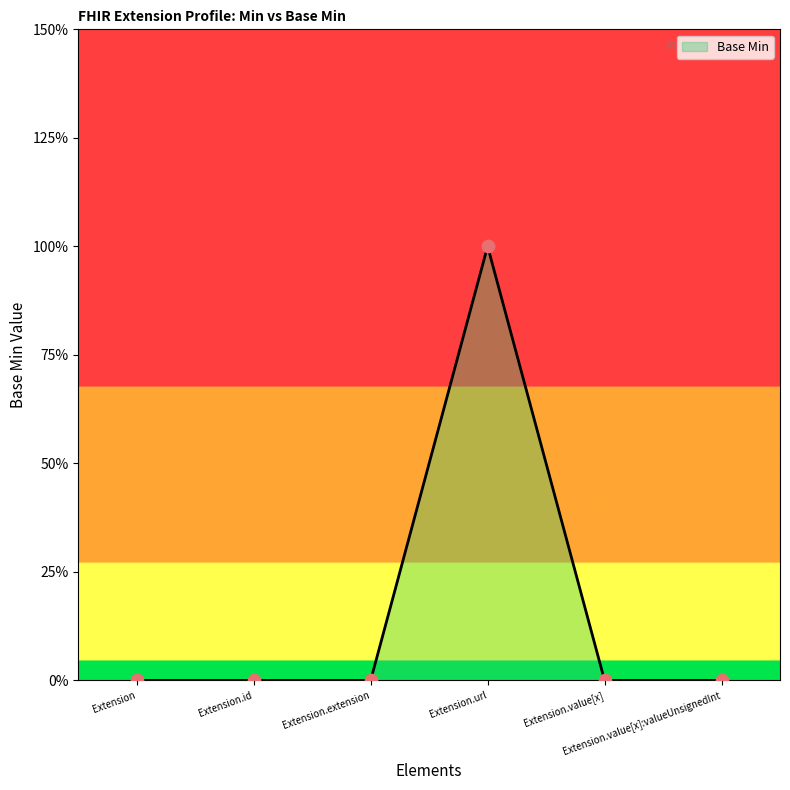

Which has a higher value, Extension.url or Extension.value[x]?

Extension.url